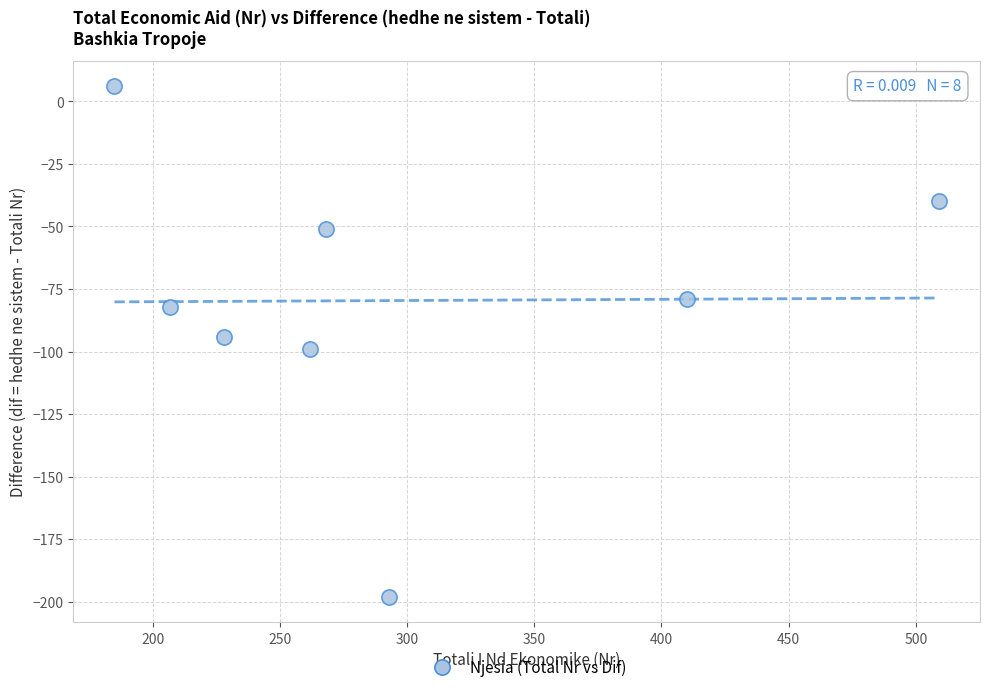

What is the range of X values (max minus min)?

324